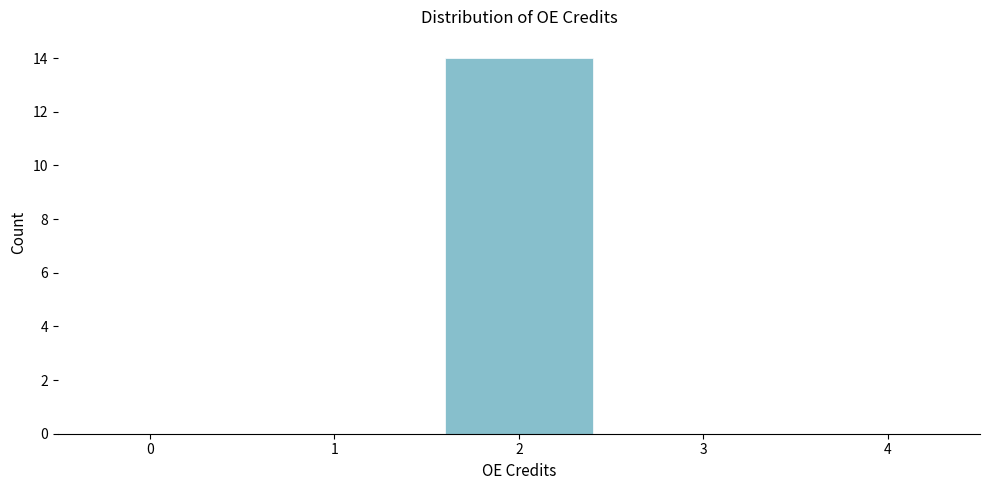

Reading left to right, what are all the values shown in this chart?

0=0	1=0	2=14	3=0	4=0